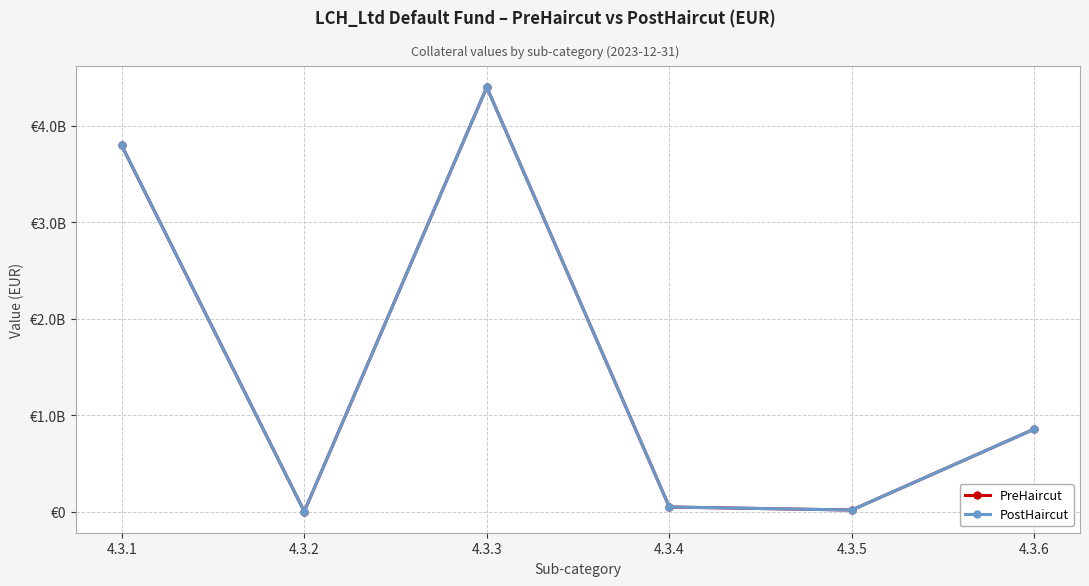

At which category does PreHaircut reach its first local valley?

4.3.2